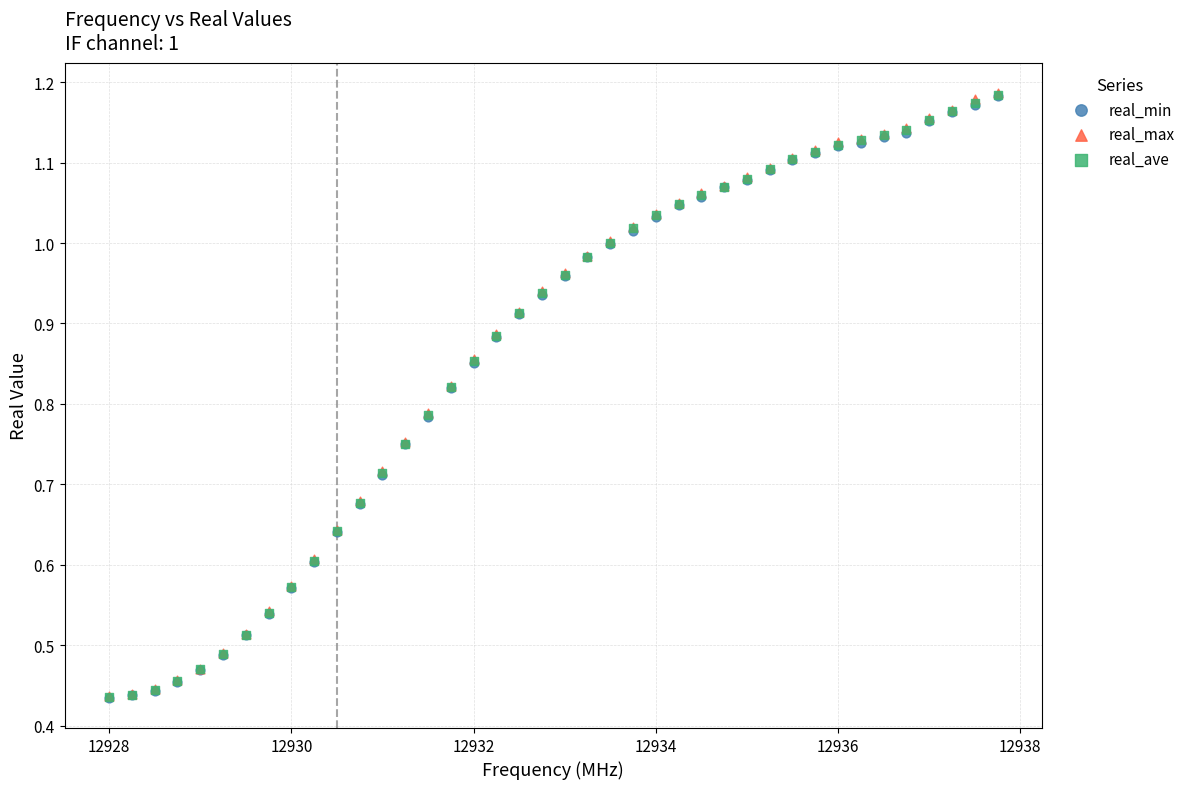

Which series has the widest spread of Y values?

real_max